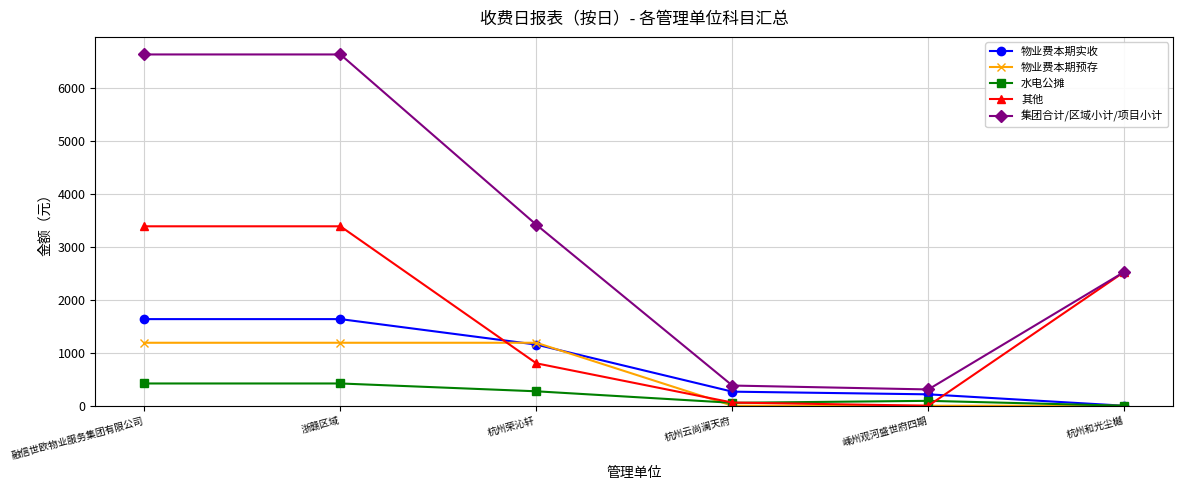

What is the average value of the 集团合计/区域小计/项目小计 series?

3313.5